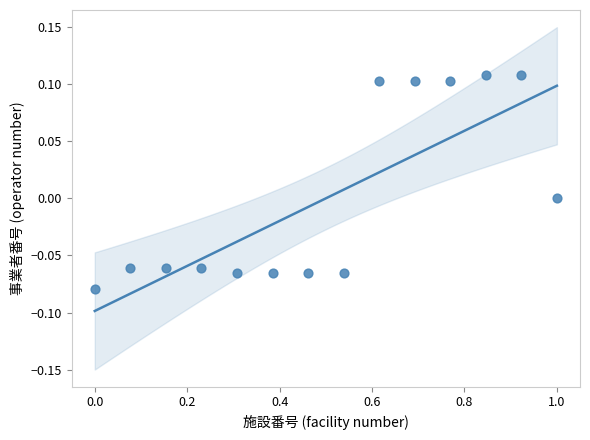

What is the range of X values (max minus min)?

1.0